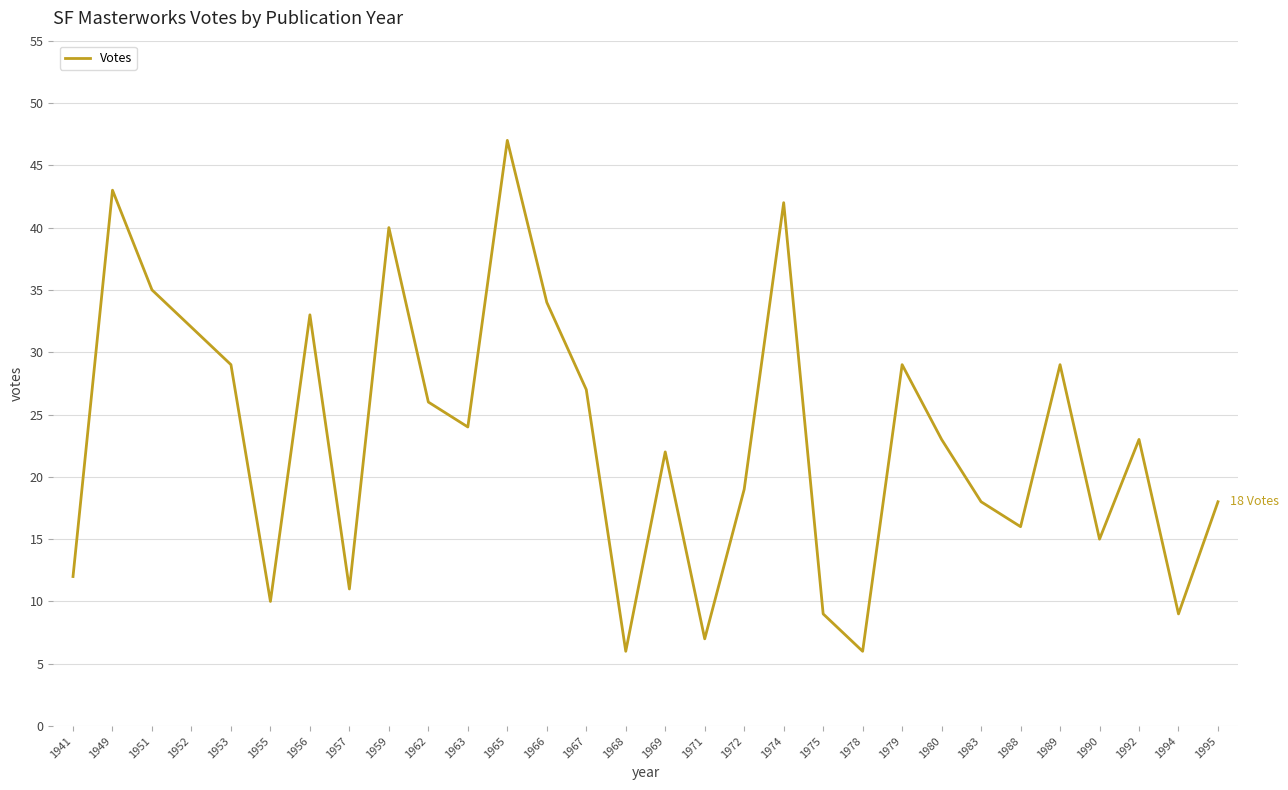

What is the difference between the second highest and minimum values?

37